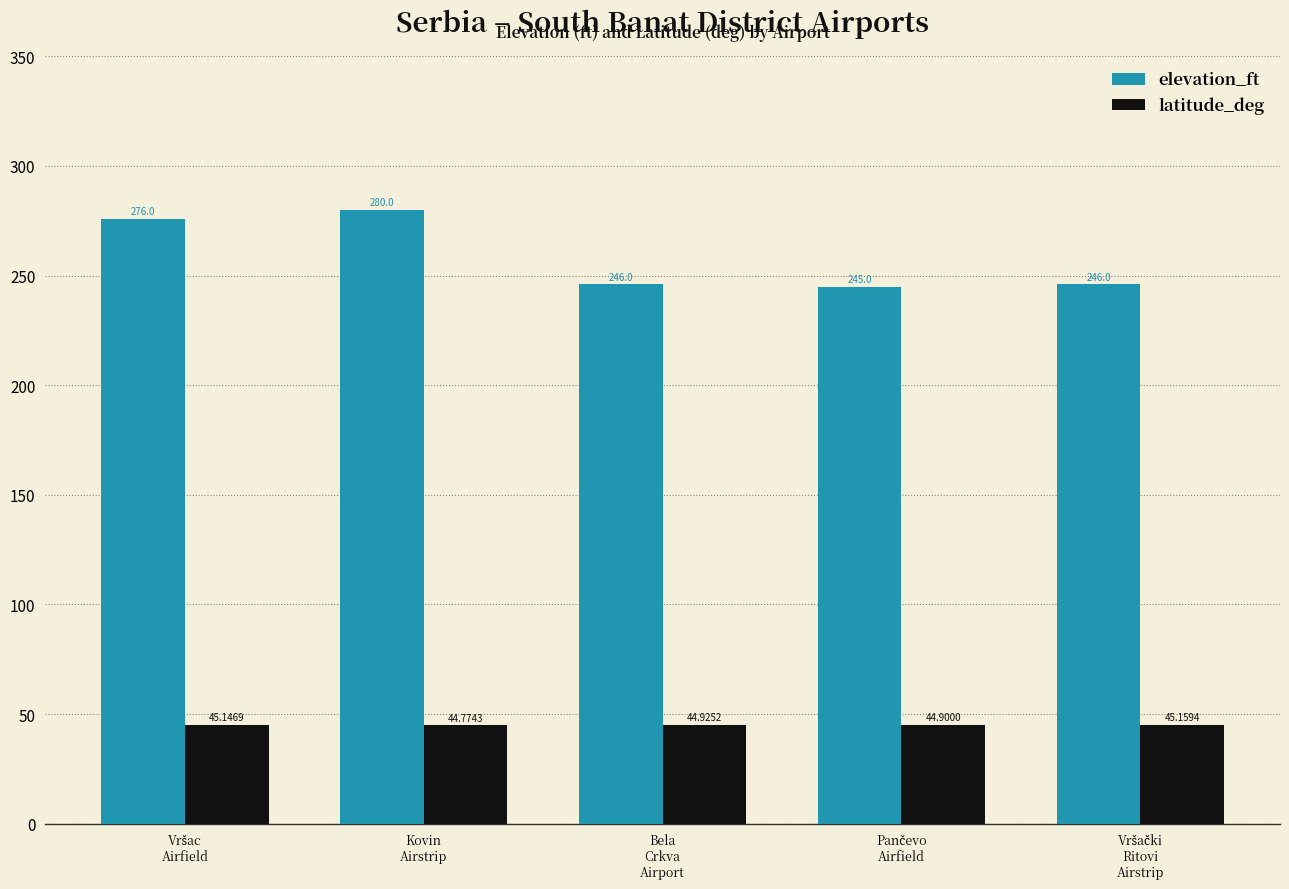

What is the difference between the maximum and minimum values in the elevation_ft series?

35.0